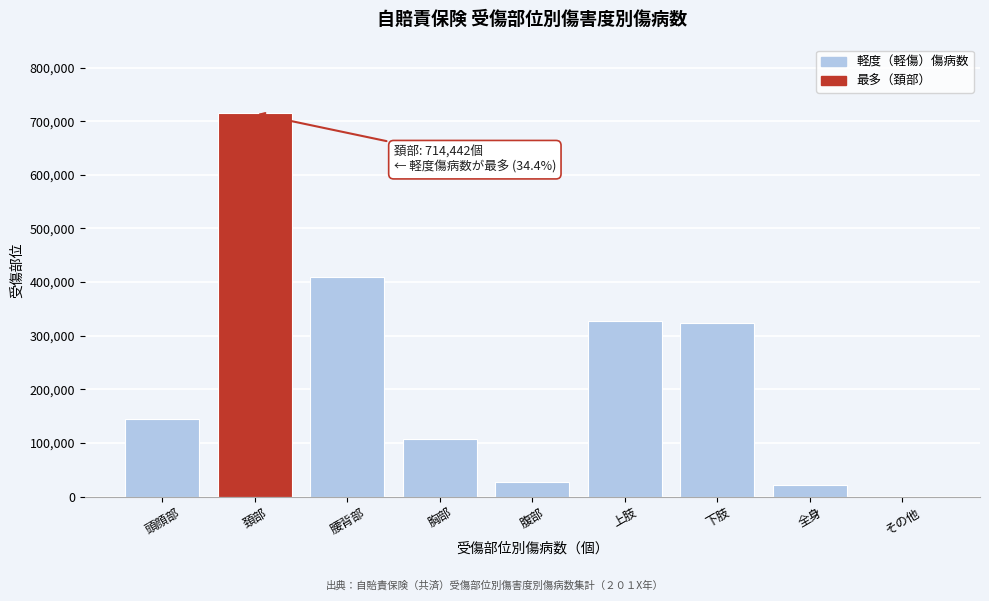

Reading left to right, what are all the values shown in this chart?

頭顔部=144407	頚部=714442	腰背部=409305	胸部=107284	腹部=27456	上肢=327414	下肢=323489	全身=21964	その他=0